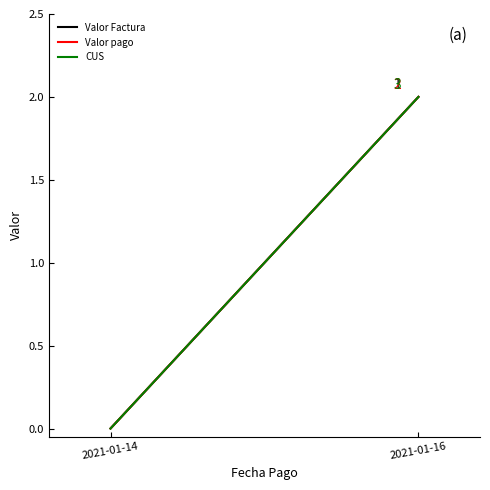

List the series in order of their peak value, lowest first.

Valor Factura, Valor pago, CUS